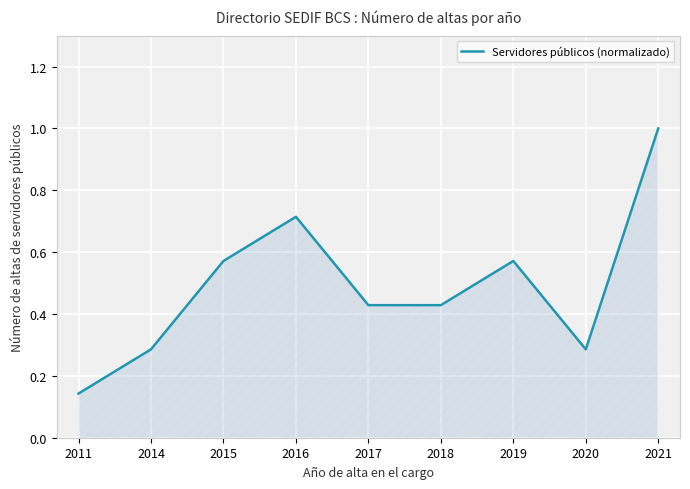

What is the maximum value shown in the chart?

1.0